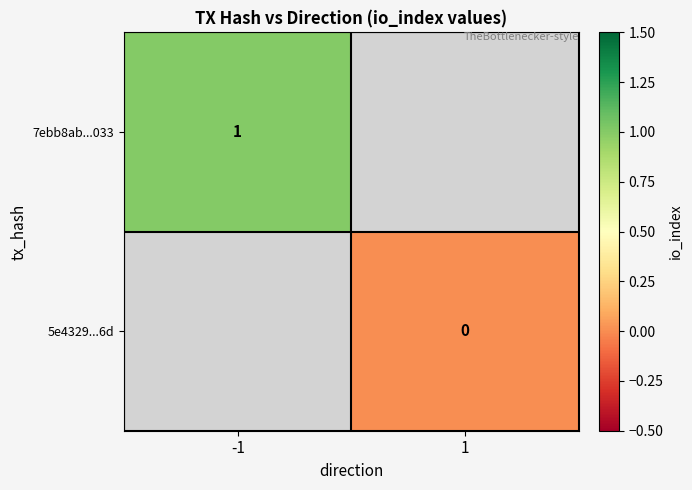

True or false: 7ebb8ab...033 has a value of 0 at -1.

False